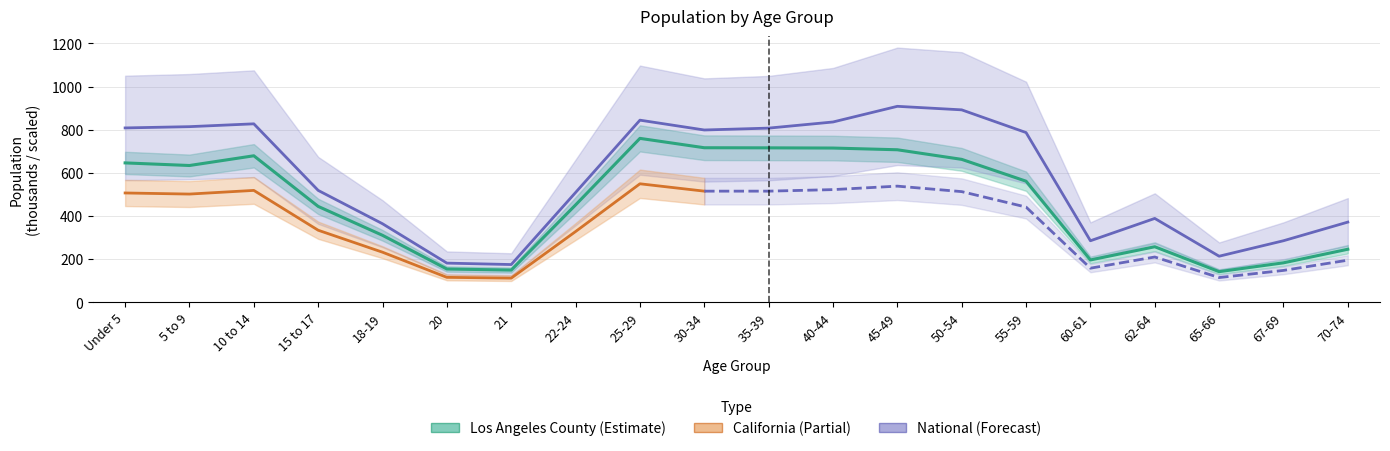

What is the average value of the California series?

580.4